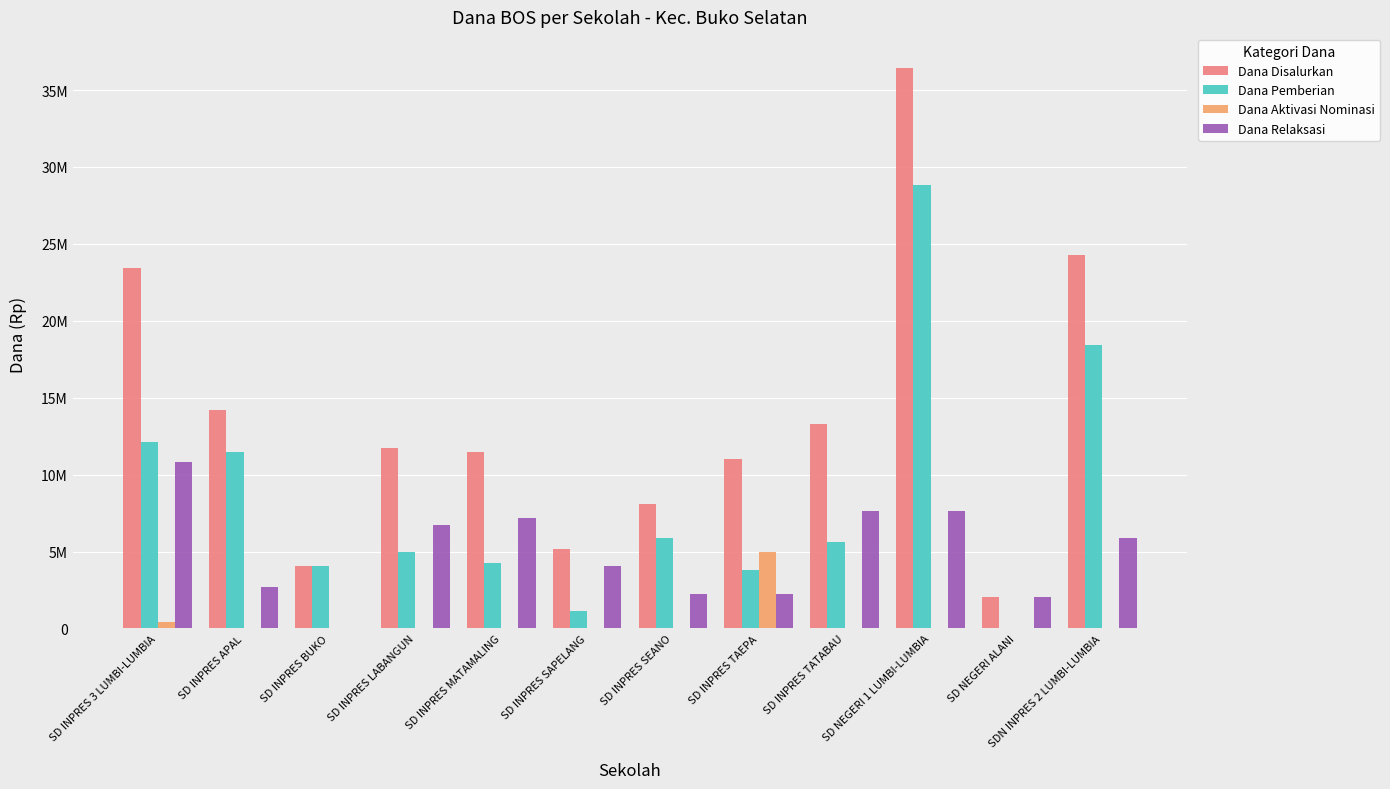

What is the value of the Dana Relaksasi bar at the 4th from the left?

6750000